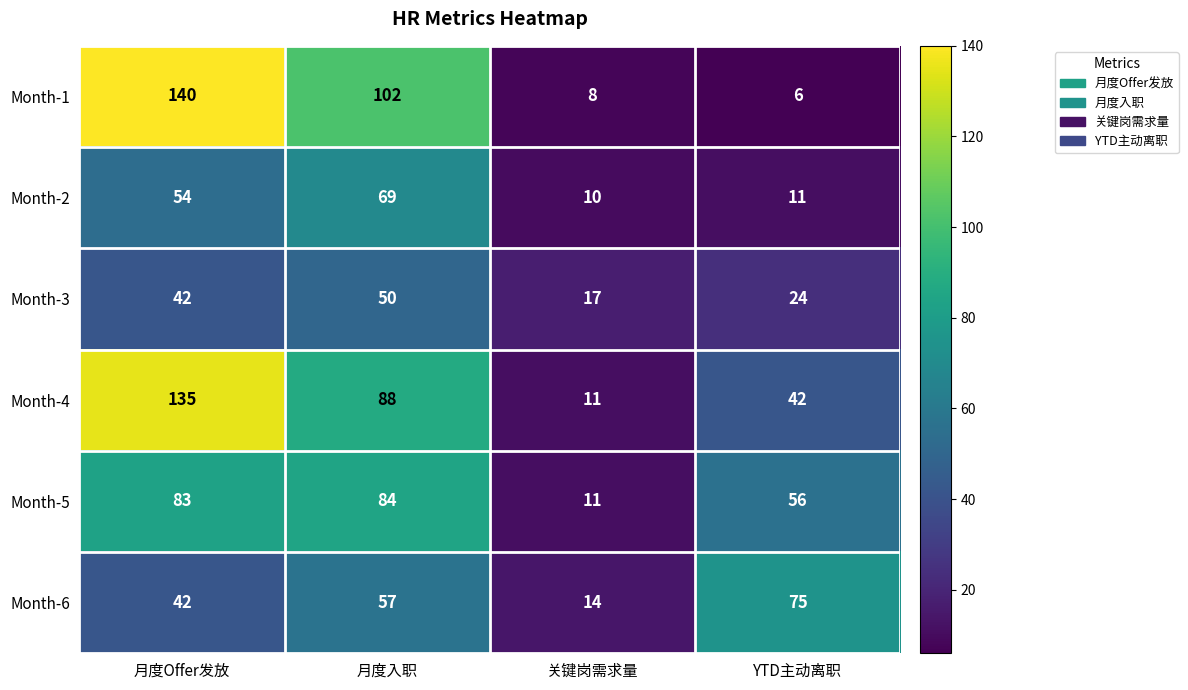

What is the total value across all series at YTD主动离职?

214